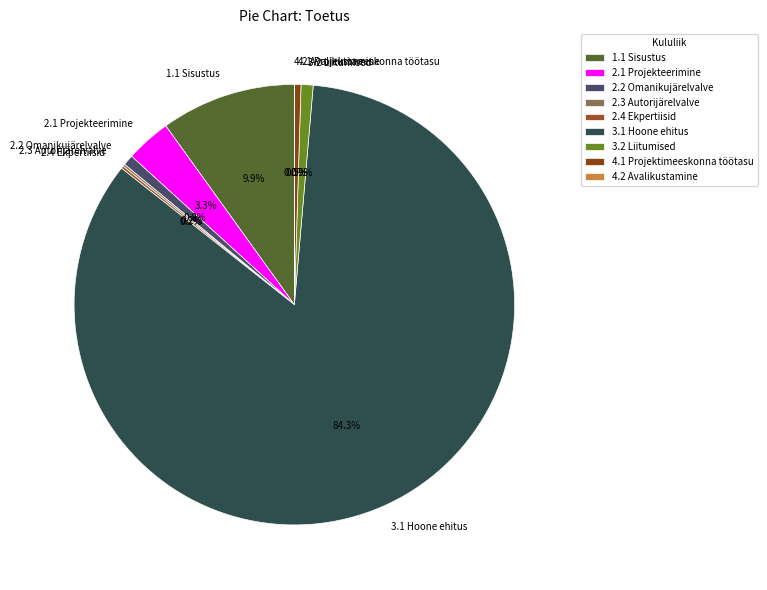

What is the total percentage of 2.1 Projekteerimine and 2.2 Omanikujärelvalve?

4.1%